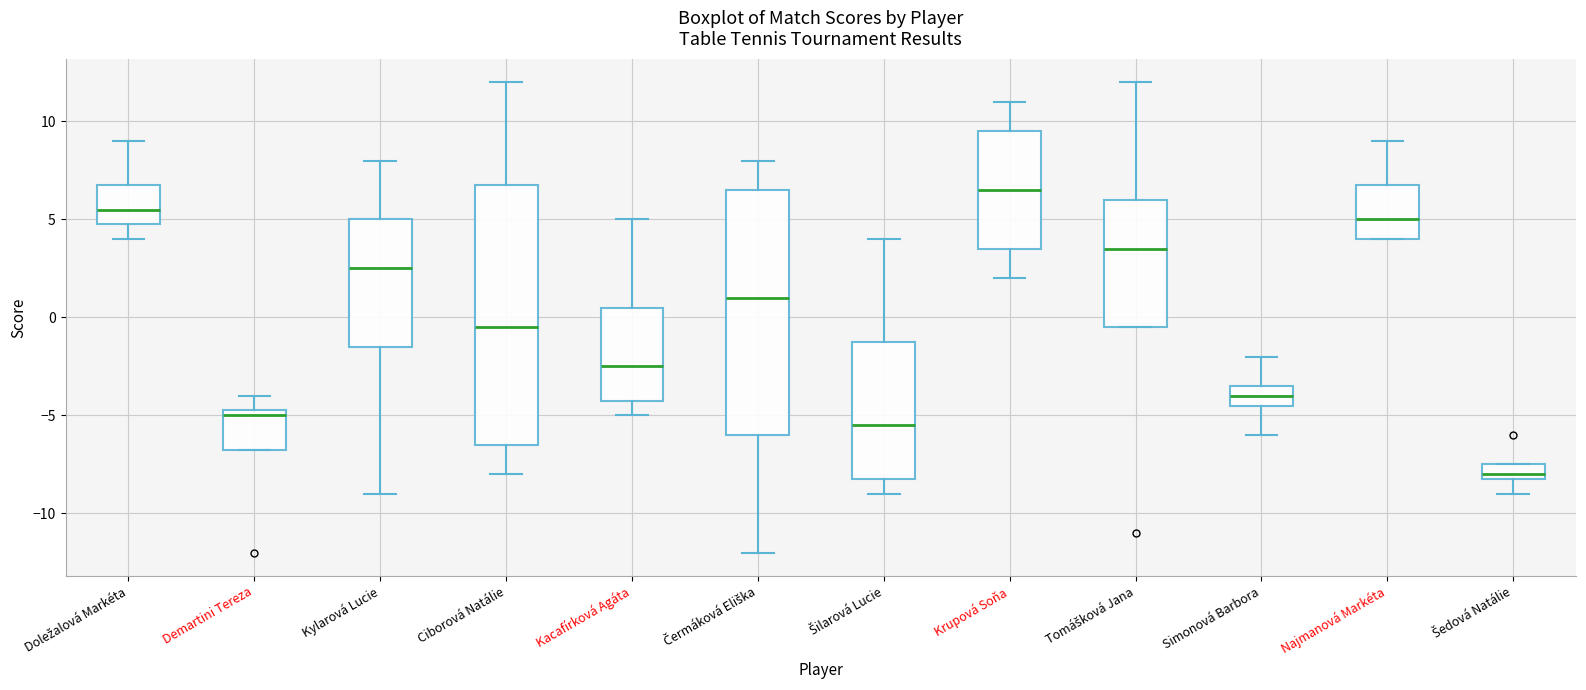

Reading left to right, read every box against the y-axis: the position of its median line, the range the box covers, and the ends of its whiskers. The values are not printed on the chart, so give them approximately, as read against the axis.

Doležalová Markéta: median 5.5, box 5.0 to 7.0, whiskers 4.0 to 9.0
Demartini Tereza: median -5.0, box -6.5 to -4.5, whiskers -6.5 to -4.0
Kylarová Lucie: median 2.5, box -1.5 to 5.0, whiskers -9.0 to 8.0
Ciborová Natálie: median -0.5, box -6.5 to 7.0, whiskers -8.0 to 12.0
Kacafírková Agáta: median -2.5, box -4.0 to 0.5, whiskers -5.0 to 5.0
Čermáková Eliška: median 1.0, box -6.0 to 6.5, whiskers -12.0 to 8.0
Šilarová Lucie: median -5.5, box -8.0 to -1.0, whiskers -9.0 to 4.0
Krupová Soňa: median 6.5, box 3.5 to 9.5, whiskers 2.0 to 11.0
Tomášková Jana: median 3.5, box -0.5 to 6.0, whiskers -0.5 to 12.0
Simonová Barbora: median -4.0, box -4.5 to -3.5, whiskers -6.0 to -2.0
Najmanová Markéta: median 5.0, box 4.0 to 7.0, whiskers 4.0 to 9.0
Šedová Natálie: median -8.0 (just above the box's lower edge), box -8.0 to -7.5, whiskers -9.0 to -7.5